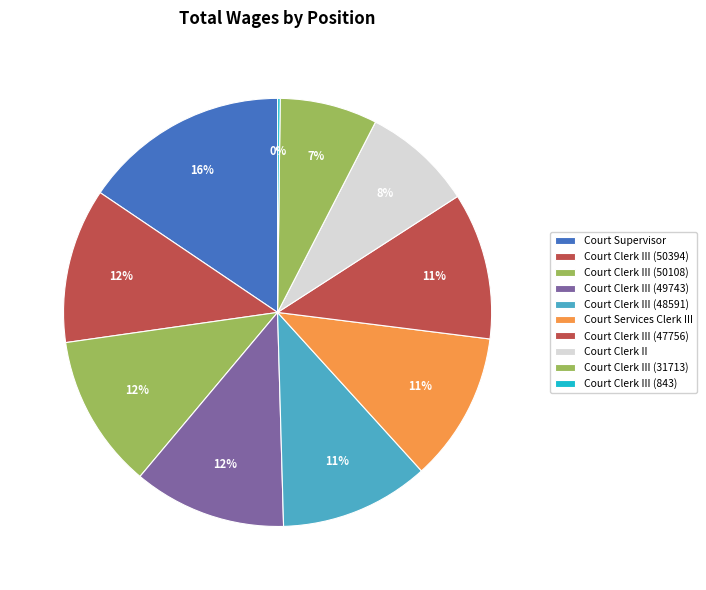

What is the largest slice in the pie chart?

Court Supervisor